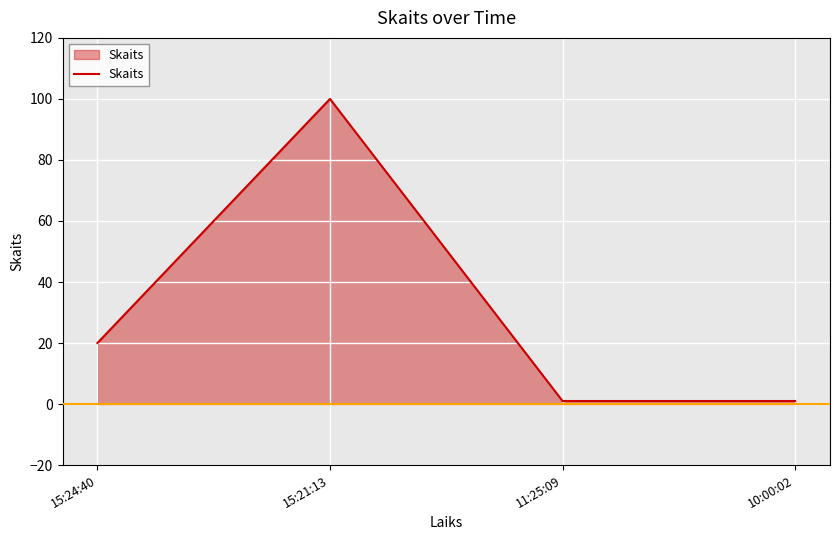

What is the difference between the second highest and minimum values?

19